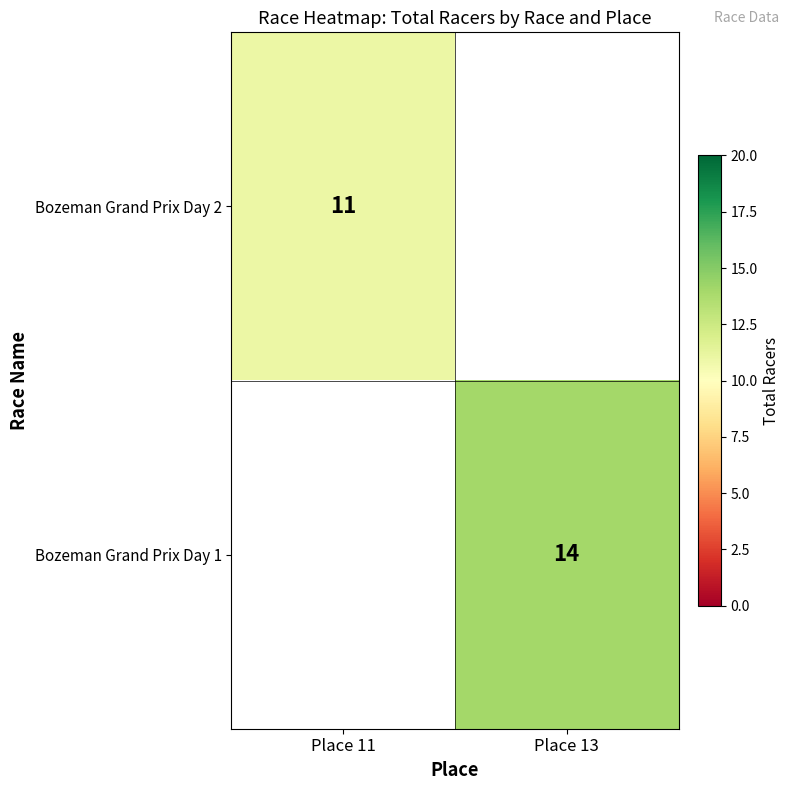

Is it true that Bozeman Grand Prix Day 2 equals 11 at Place 11?

True